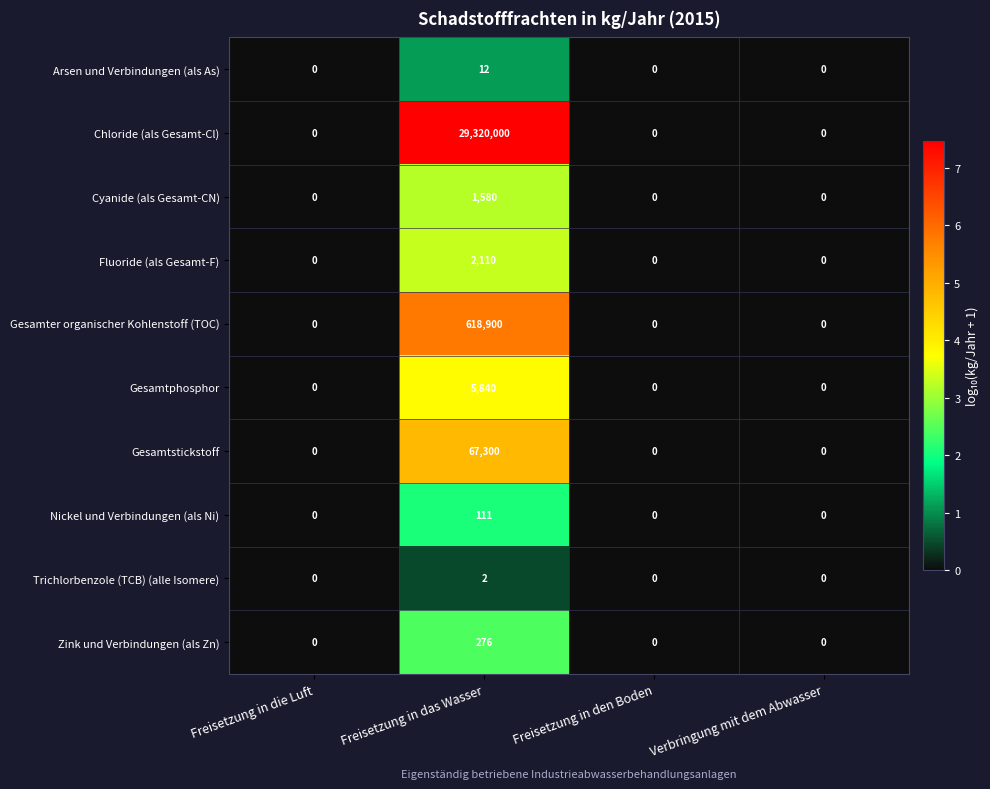

List the series in order of their peak value, lowest first.

Trichlorbenzole (TCB) (alle Isomere), Arsen und Verbindungen (als As), Nickel und Verbindungen (als Ni), Zink und Verbindungen (als Zn), Cyanide (als Gesamt-CN), Fluoride (als Gesamt-F), Gesamtphosphor, Gesamtstickstoff, Gesamter organischer Kohlenstoff (TOC), Chloride (als Gesamt-Cl)